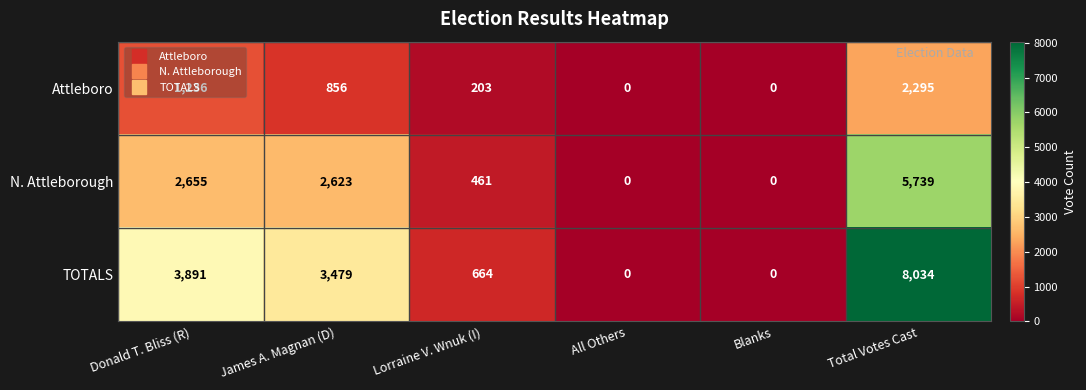

Is the value of TOTALS at Donald T. Bliss (R) greater than the value of Attleboro at Total Votes Cast?

Yes